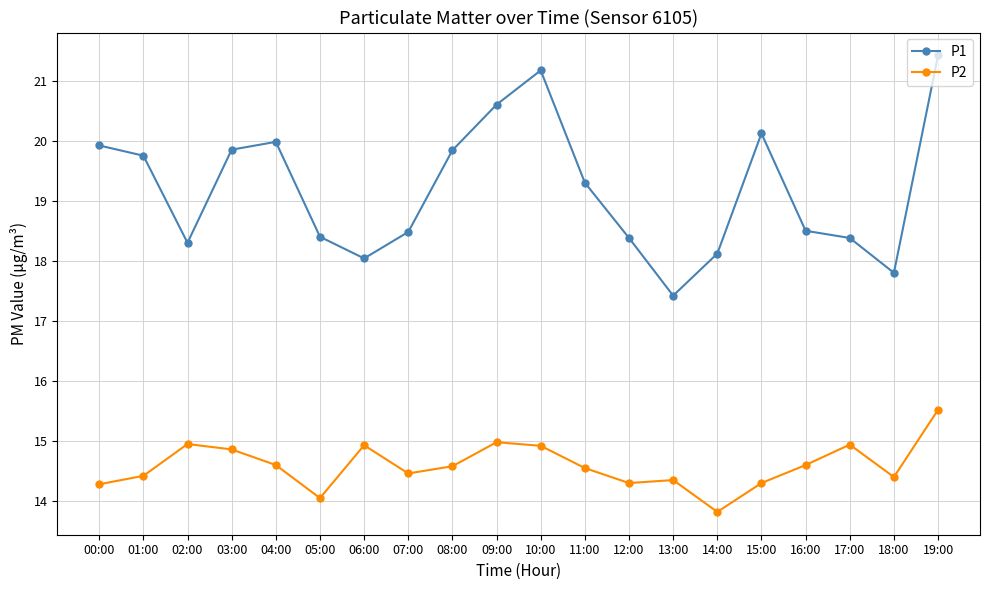

What is the difference between the highest and lowest values at 09:00?

5.6